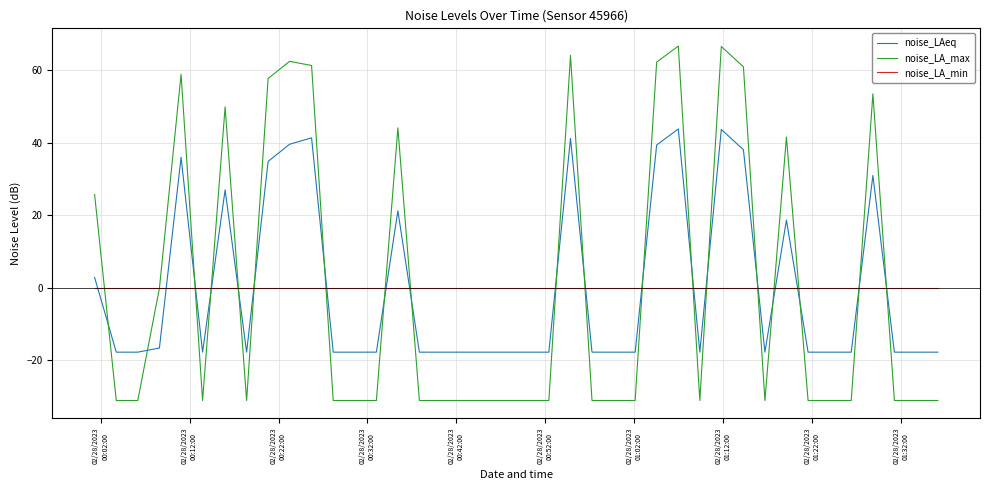

Rank the series by their maximum value, from highest to lowest.

noise_LA_max, noise_LAeq, noise_LA_min